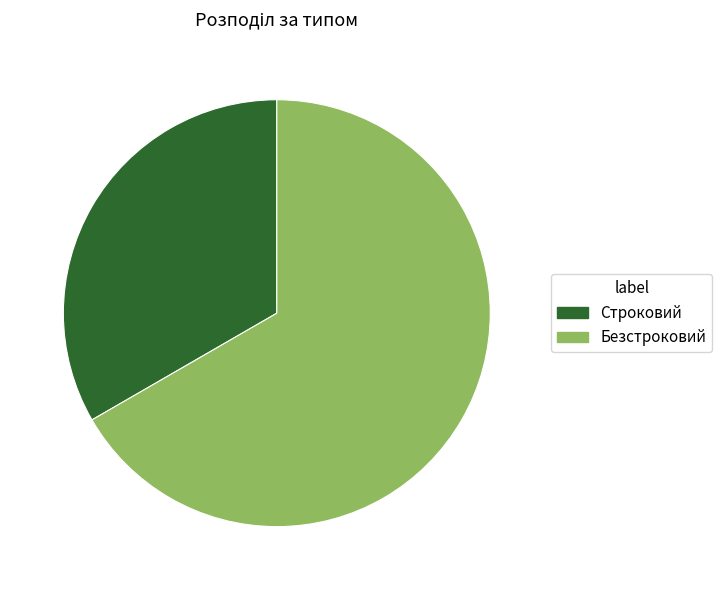

What is the largest slice in the pie chart?

Безстроковий